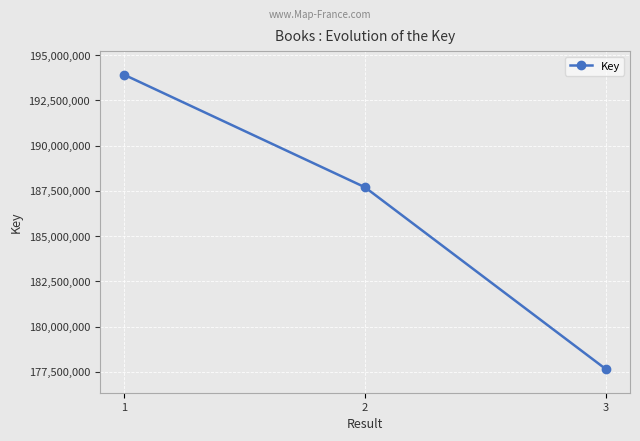

How many distinct data groups are displayed?

1